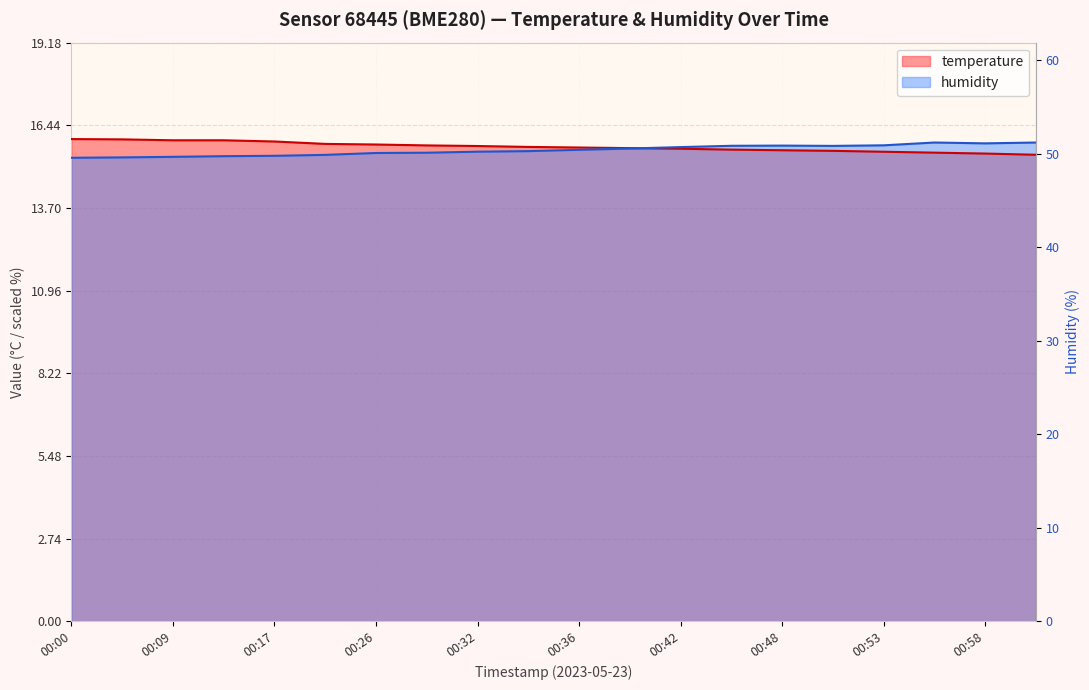

Where do humidity and temperature first cross each other?

00:39 and 00:42